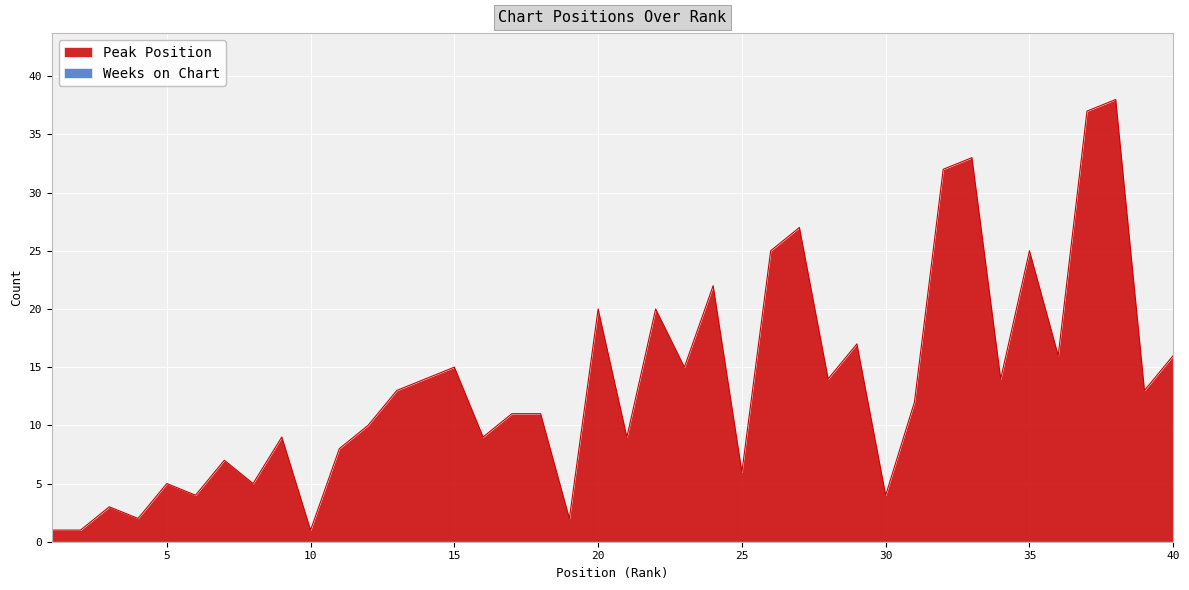

Rank the categories by value from highest to lowest.

38, 37, 33, 32, 27, 26, 35, 24, 20, 22, 29, 36, 40, 15, 23, 14, 28, 34, 13, 39, 31, 17, 18, 12, 9, 16, 21, 11, 7, 25, 5, 8, 6, 30, 3, 4, 19, 1, 2, 10